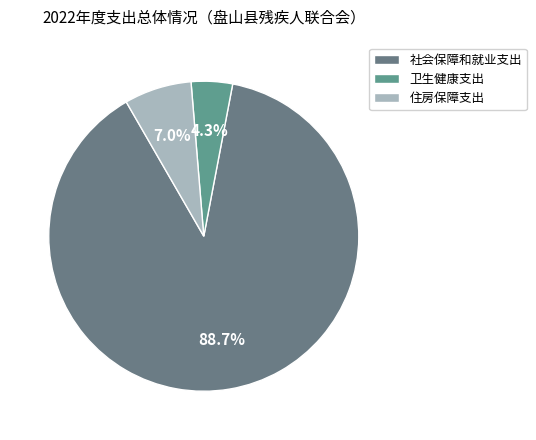

What is the total percentage of 卫生健康支出 and 社会保障和就业支出?

93.0%